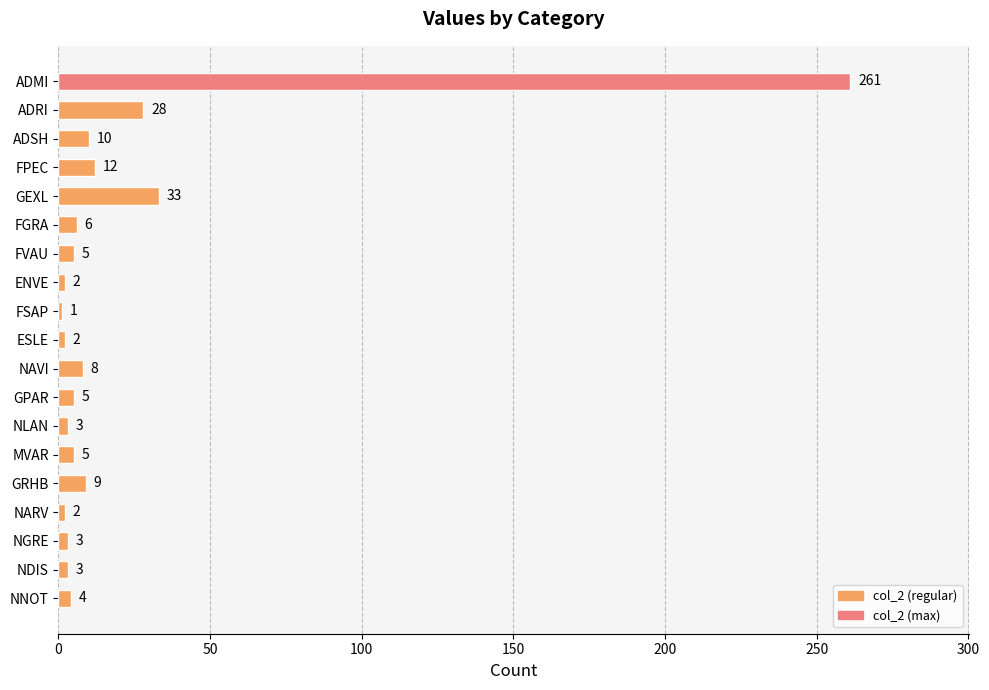

Which has a higher value, NNOT or GPAR?

GPAR